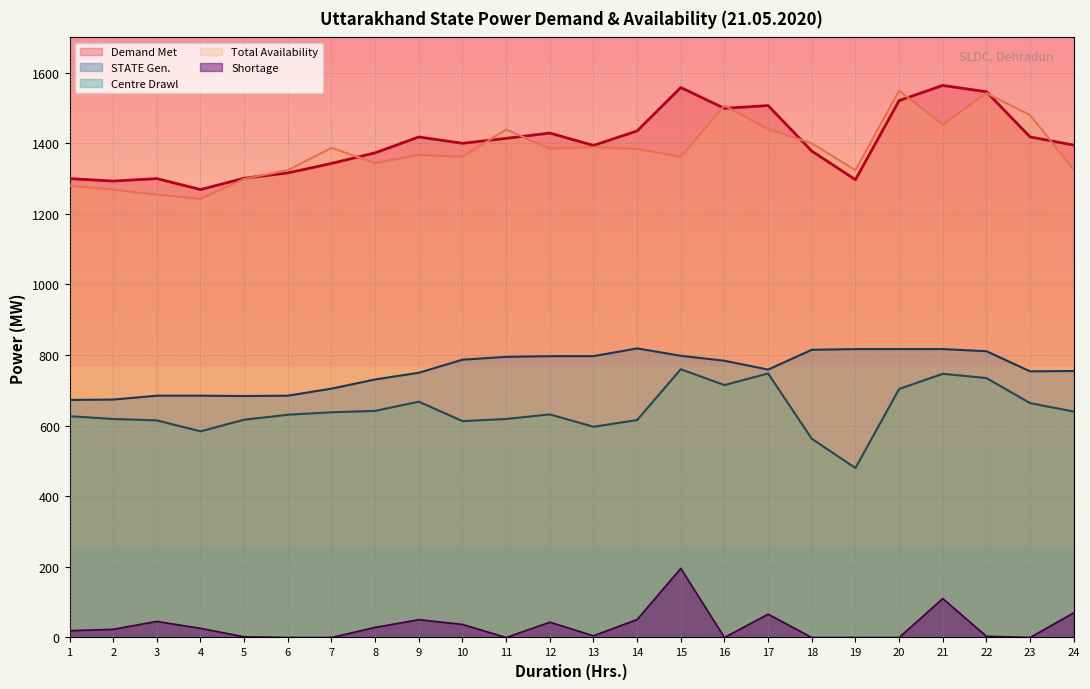

What is the sum of the STATE Gen. values at 13 and 21?

1614.0